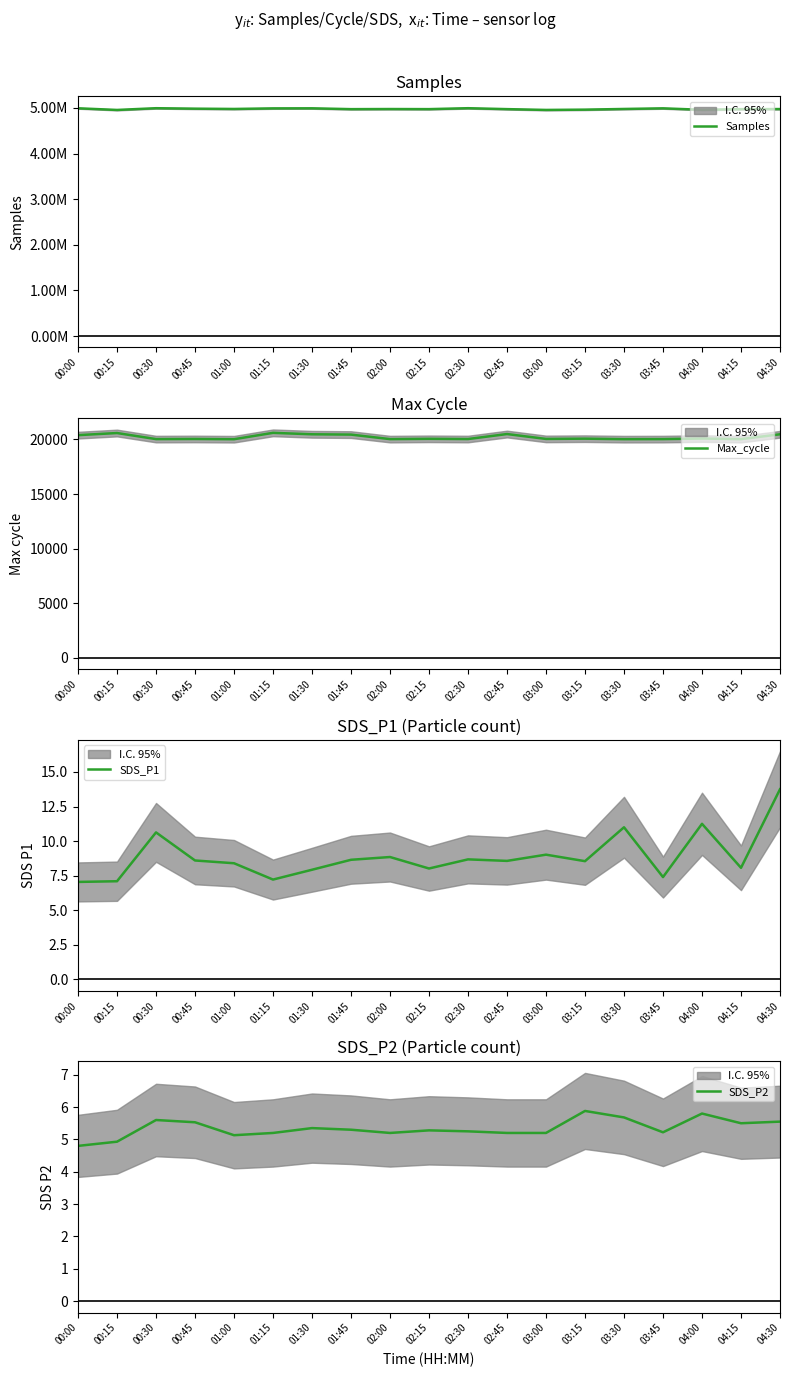

What is the label of the 15th point from the right?

01:00